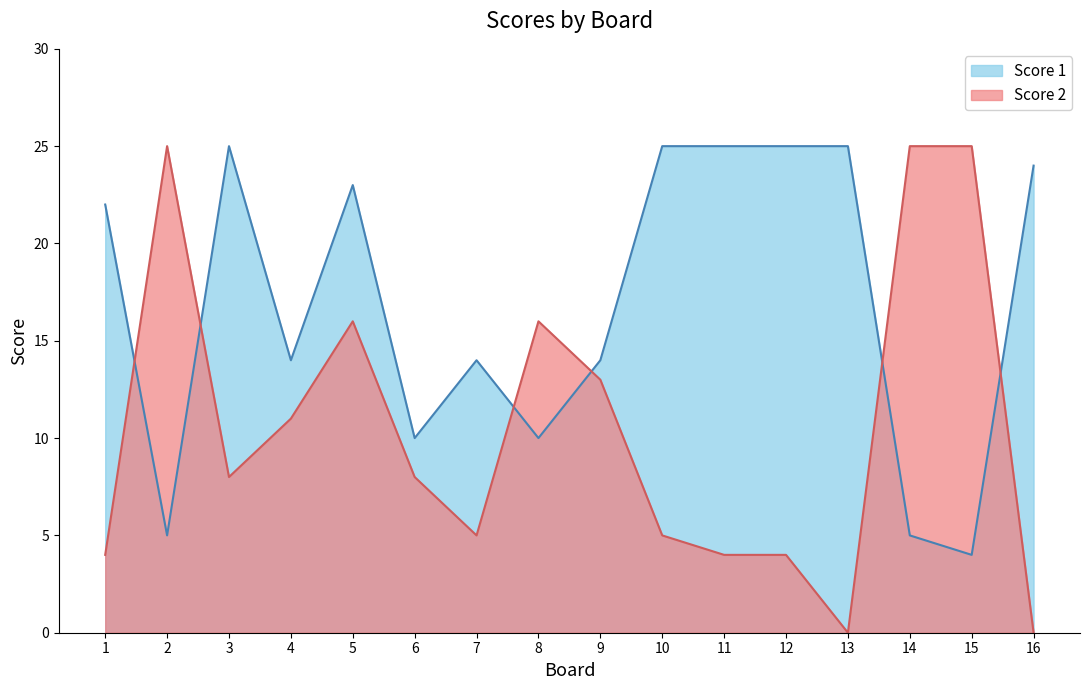

Which series ends up on top after the final intersection of Score 1 and Score 2?

Score 1